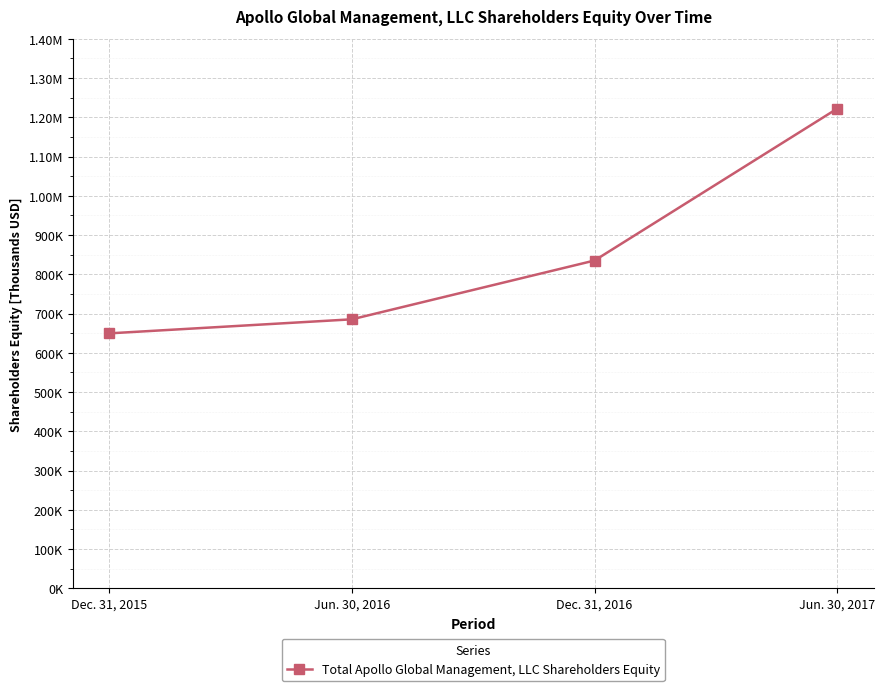

What is the label of the 2nd point from the left?

Jun. 30, 2016